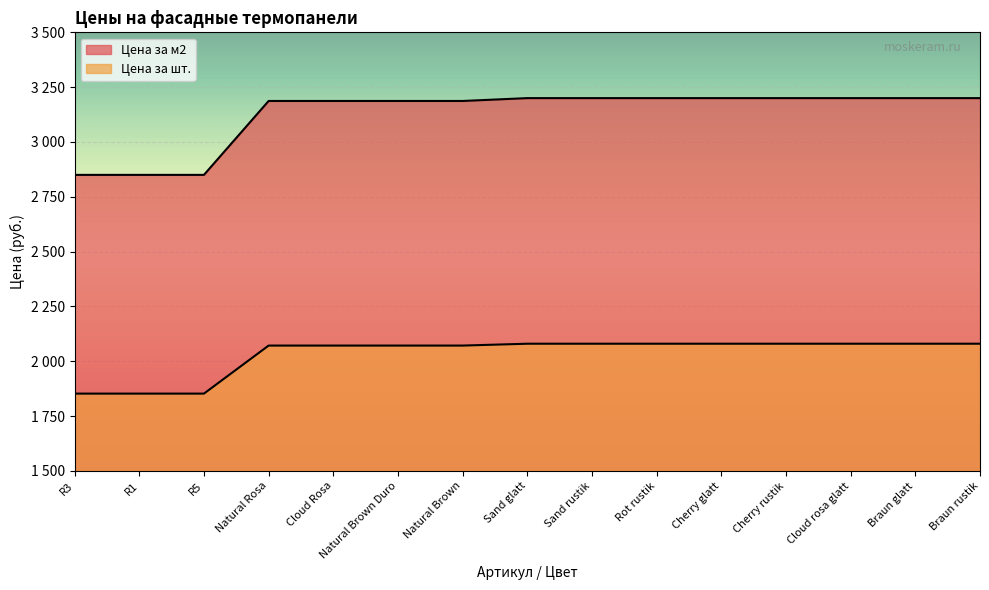

True or false: Цена за м2 and Цена за шт. intersect in this chart.

False